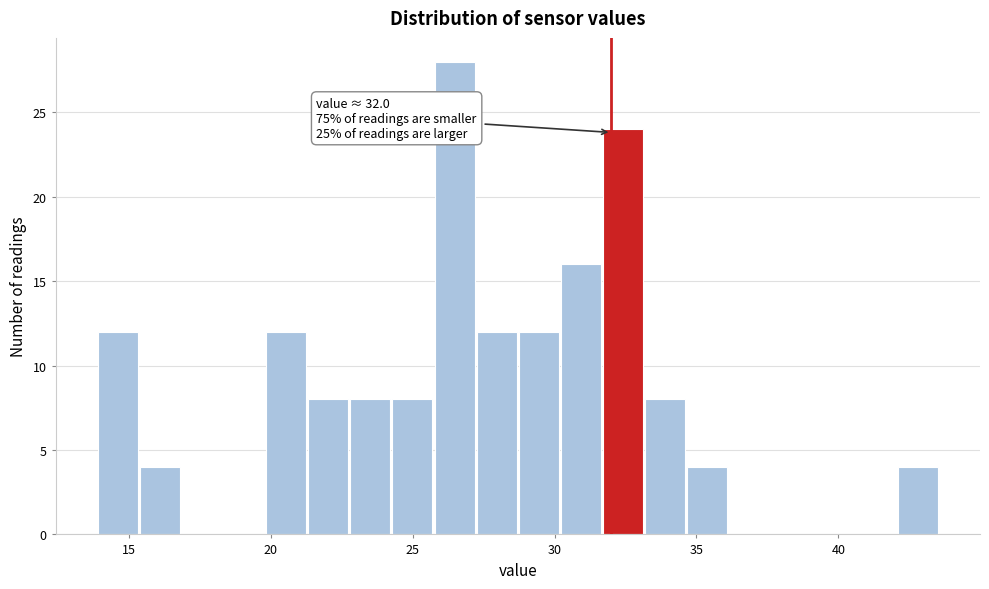

Around what value on the x-axis is the tallest bar? Give the approximate position of its centre, as read against the axis.

26.5